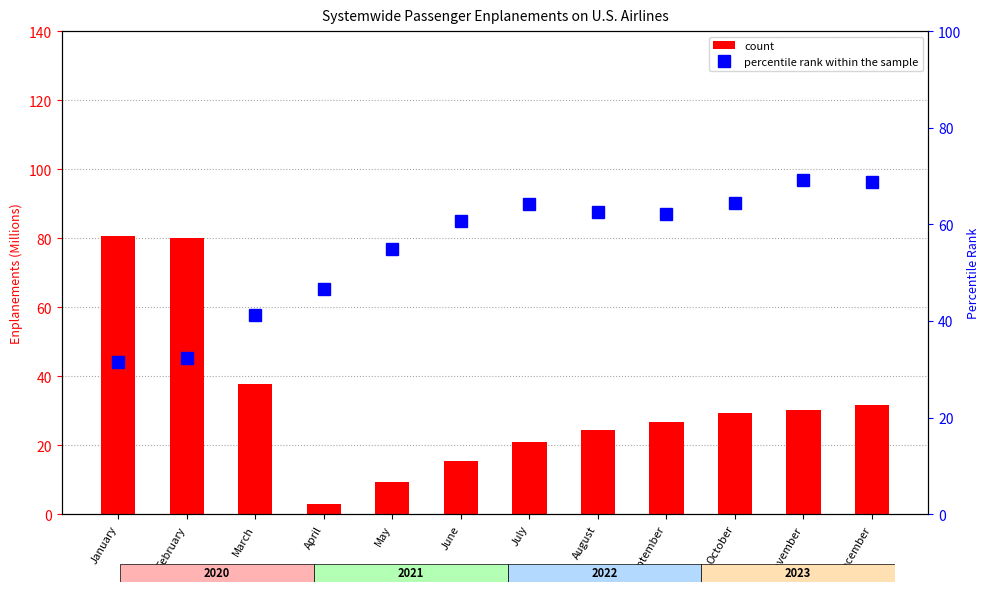

At which label does percentile rank within the sample reach its minimum?

January